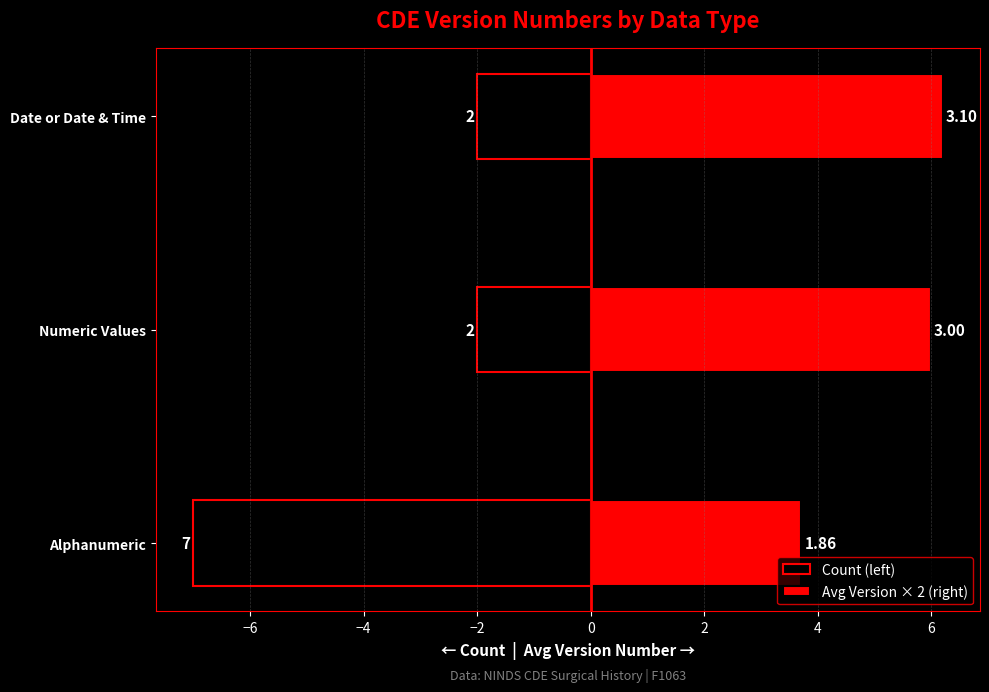

What value does the Avg Version × 2 (right) series have at Numeric Values?

6.0